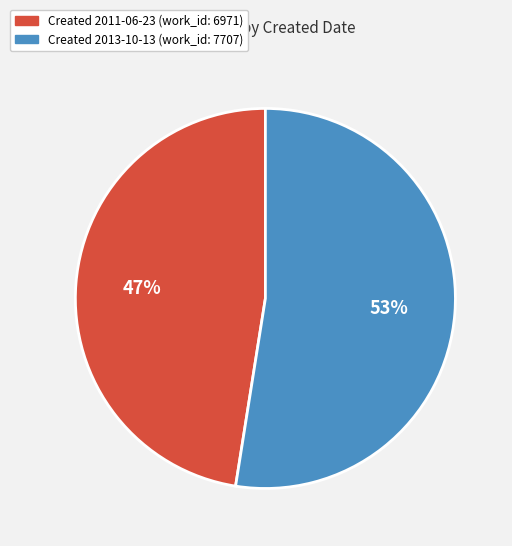

How many slices are in this pie chart?

2